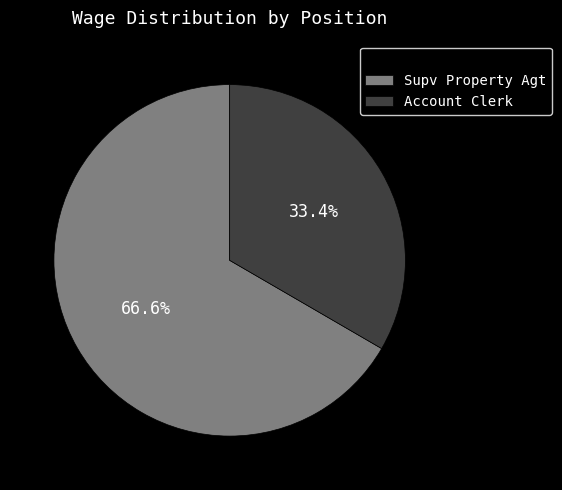

Is the sum of Account Clerk and Supv Property Agt greater than half?

Yes